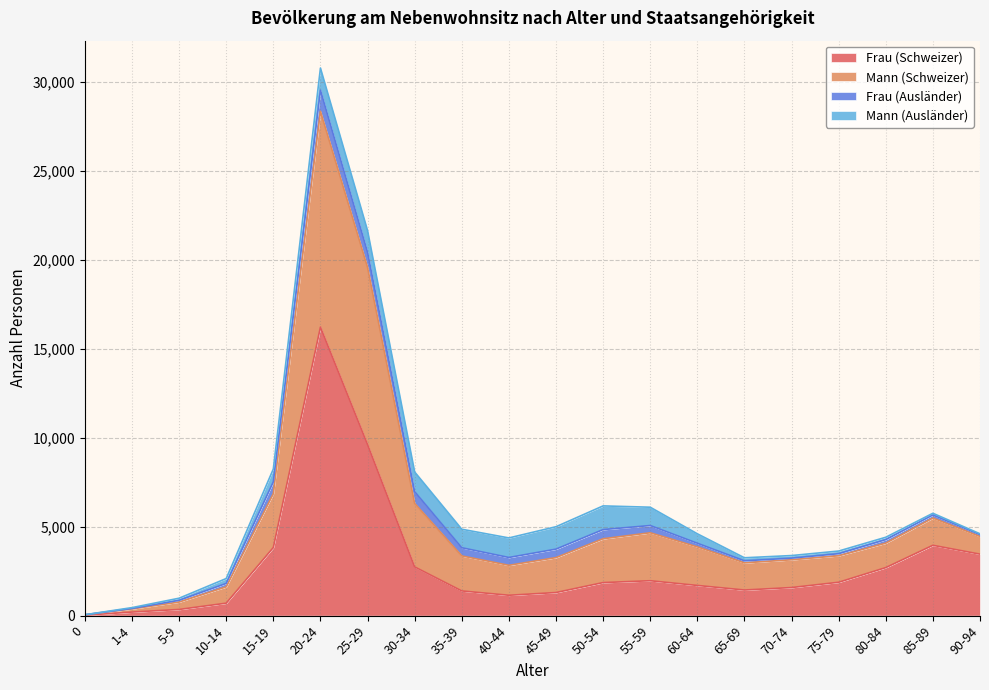

Which category has the highest value in the Frau (Schweizer) series?

20-24